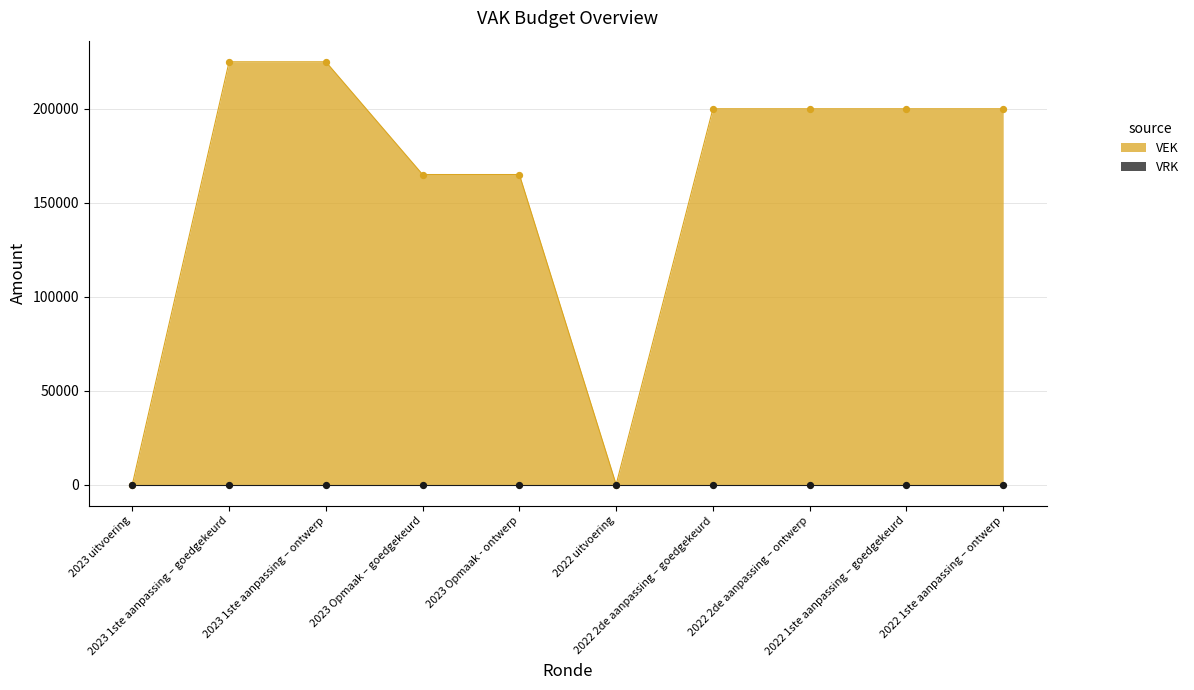

Which has a higher value, 2022 2de aanpassing – ontwerp or 2023 Opmaak - ontwerp?

2022 2de aanpassing – ontwerp